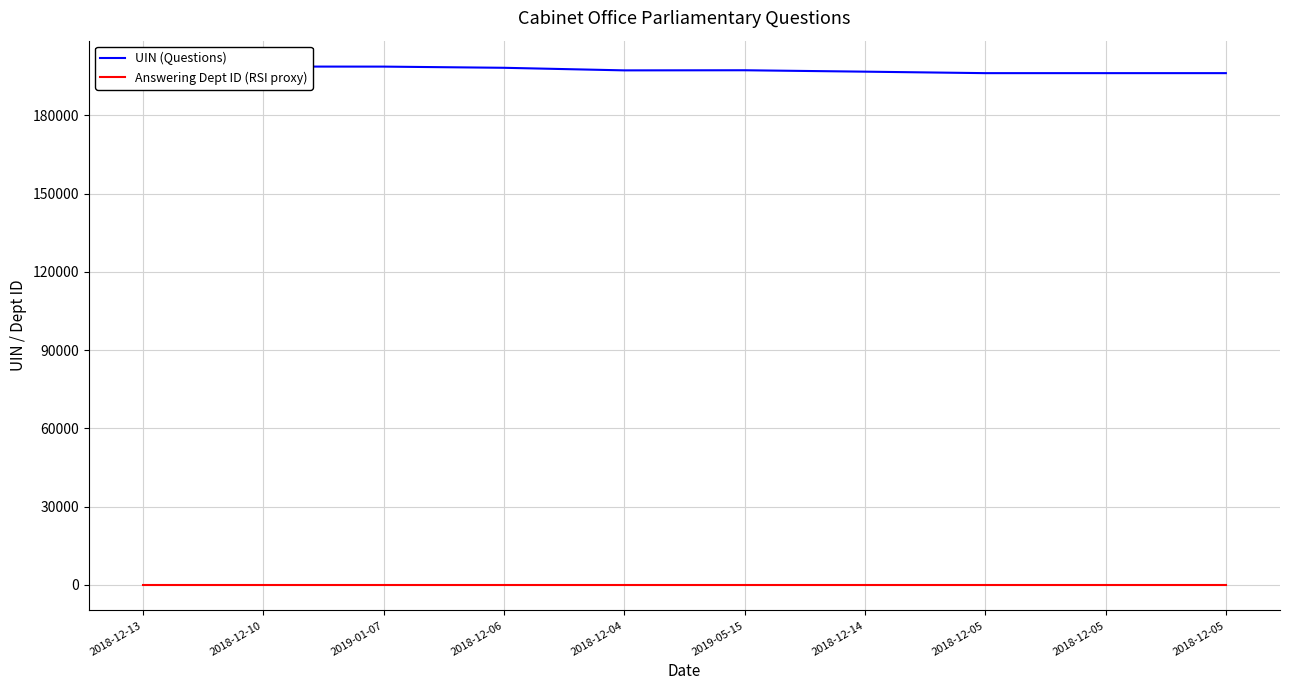

Which has a higher value, 2019-05-15 or 2018-12-10?

2018-12-10